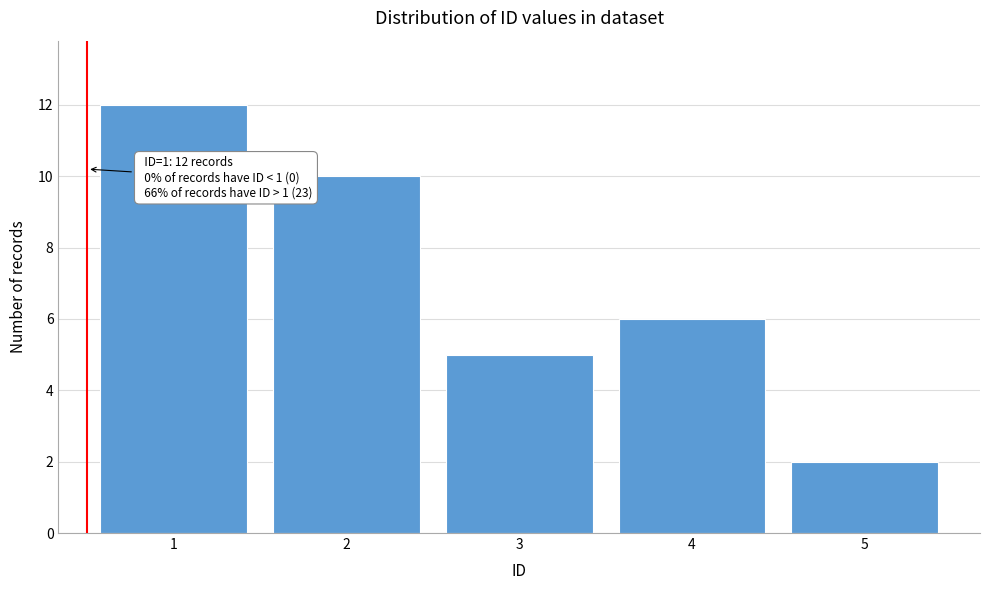

Reading right to left, what are all the values shown in this chart?

2	6	5	10	12